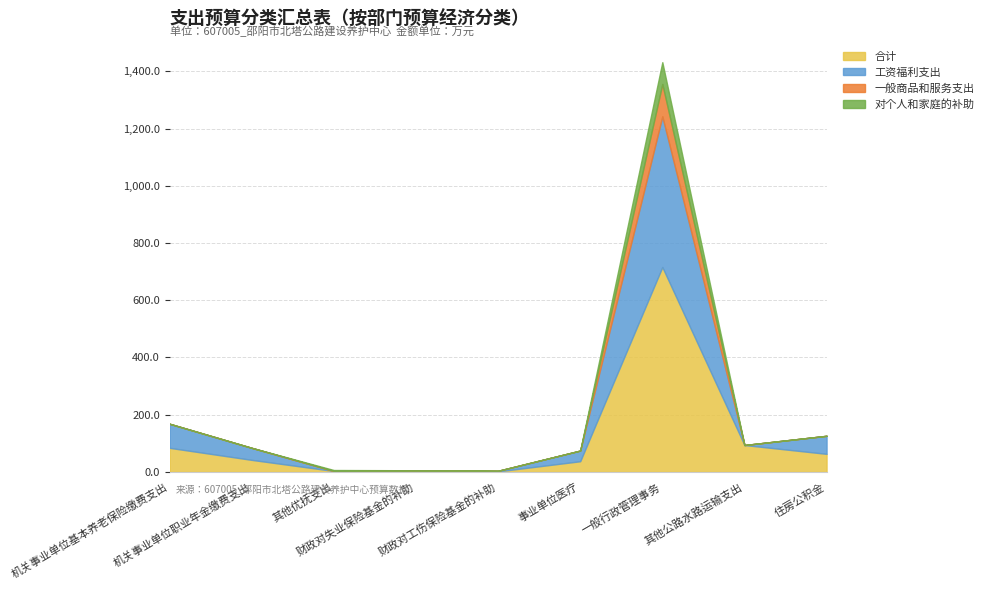

Which has a higher value, 其他优抚支出 or 其他公路水路运输支出?

其他公路水路运输支出